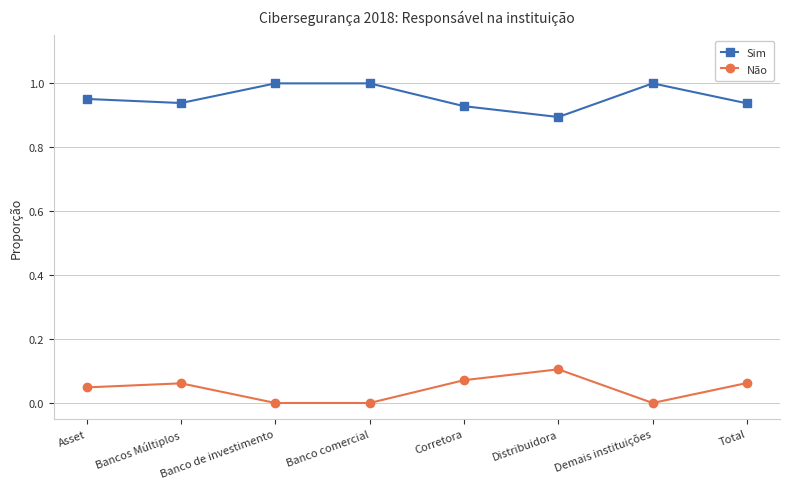

Which series has the largest total across all categories?

Sim